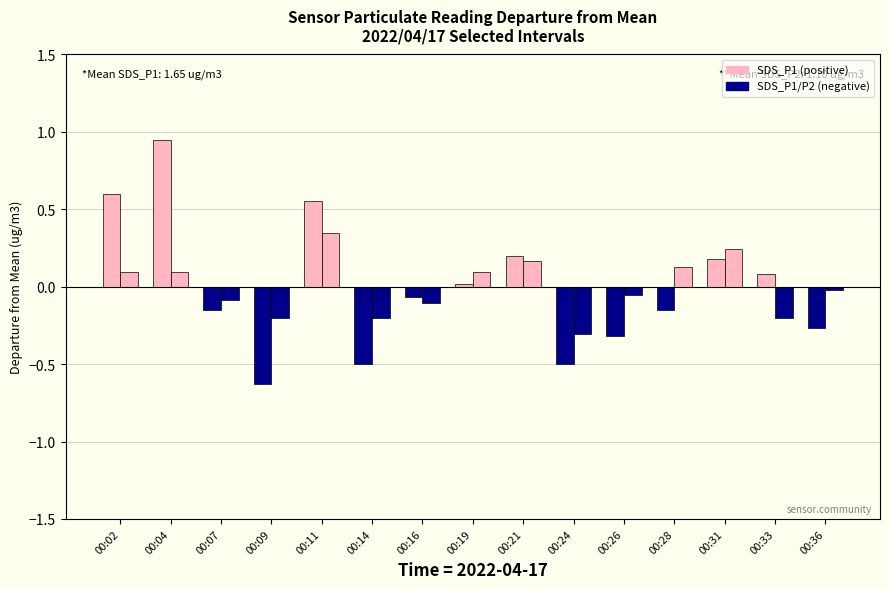

Does the chart contain stacked bars?

No